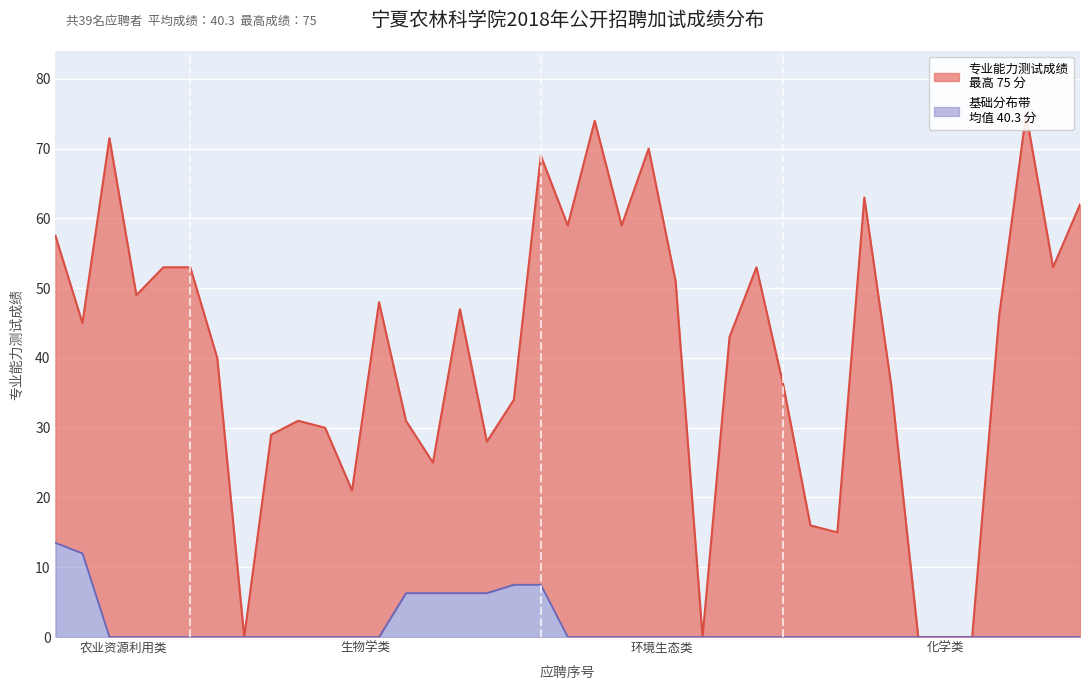

List the labels in order of value, smallest first.

8, 25, 33, 34, 35, 30, 29, 12, 15, 17, 9, 11, 10, 14, 18, 28, 32, 7, 26, 2, 36, 16, 13, 4, 24, 5, 6, 27, 38, 1, 20, 22, 39, 31, 19, 23, 3, 21, 37